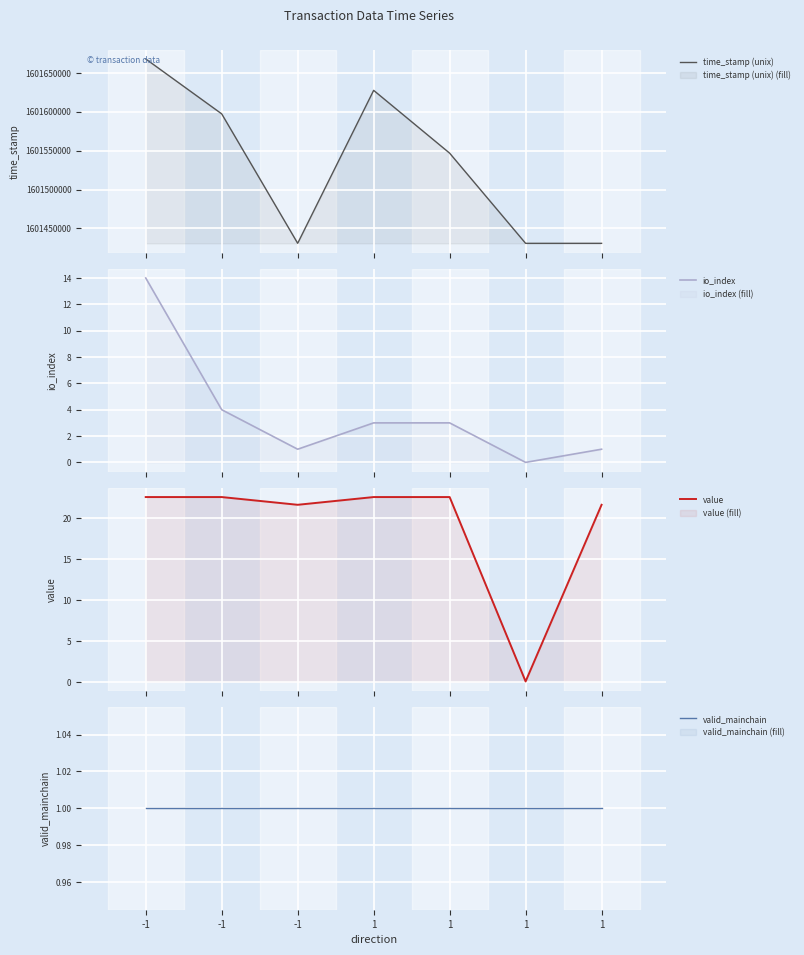

Rank the series at 1 from lowest to highest value.

valid_mainchain, io_index, value, time_stamp (unix)